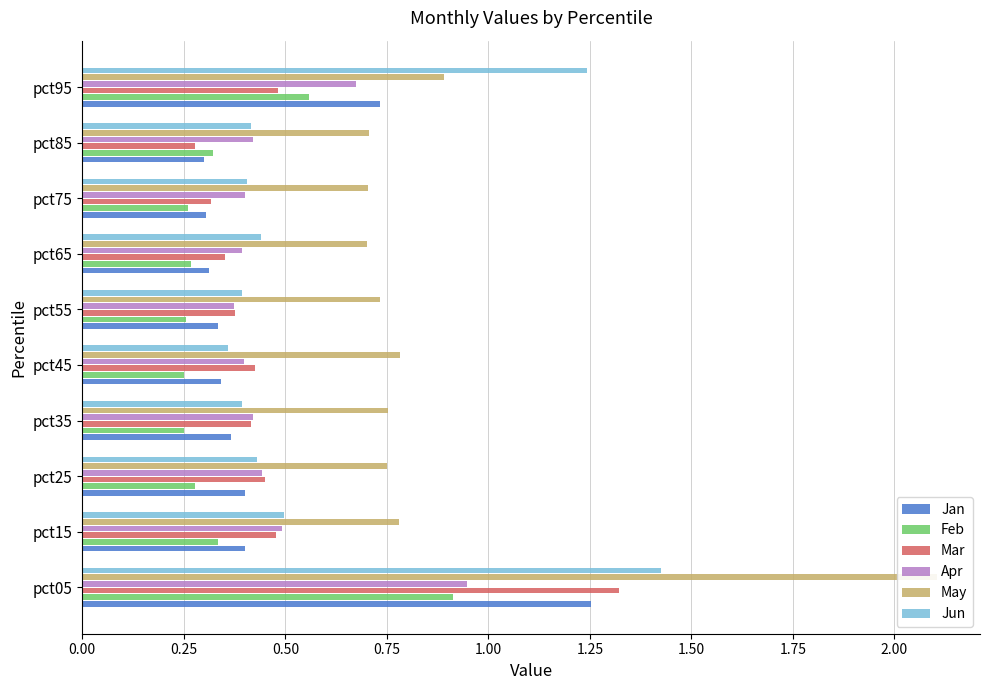

What is the average value of the Feb series?

0.4